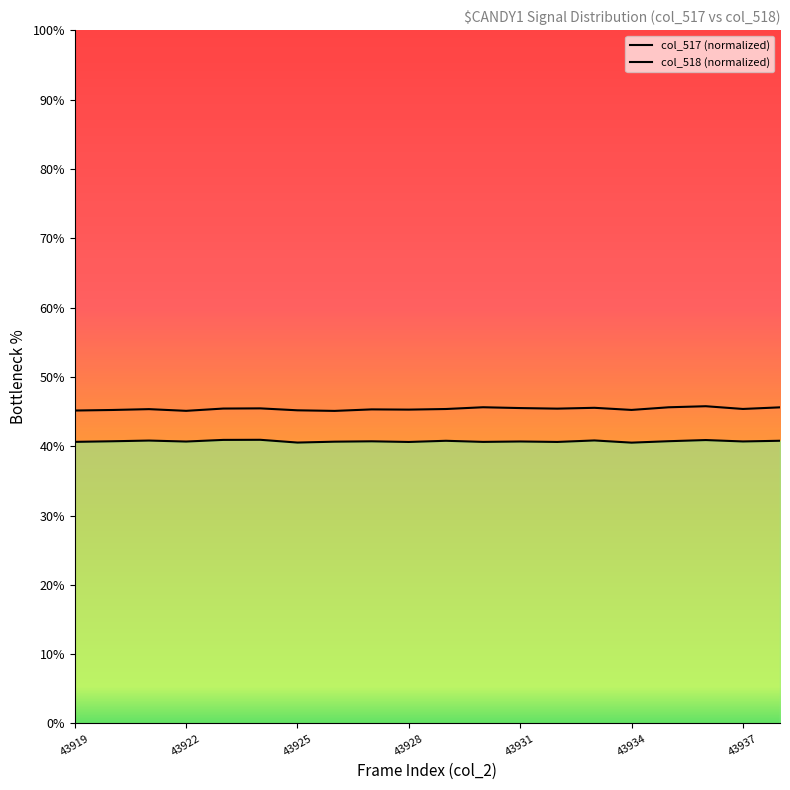

Which series changed the most between 43919 and 43925?

col_517 (normalized)